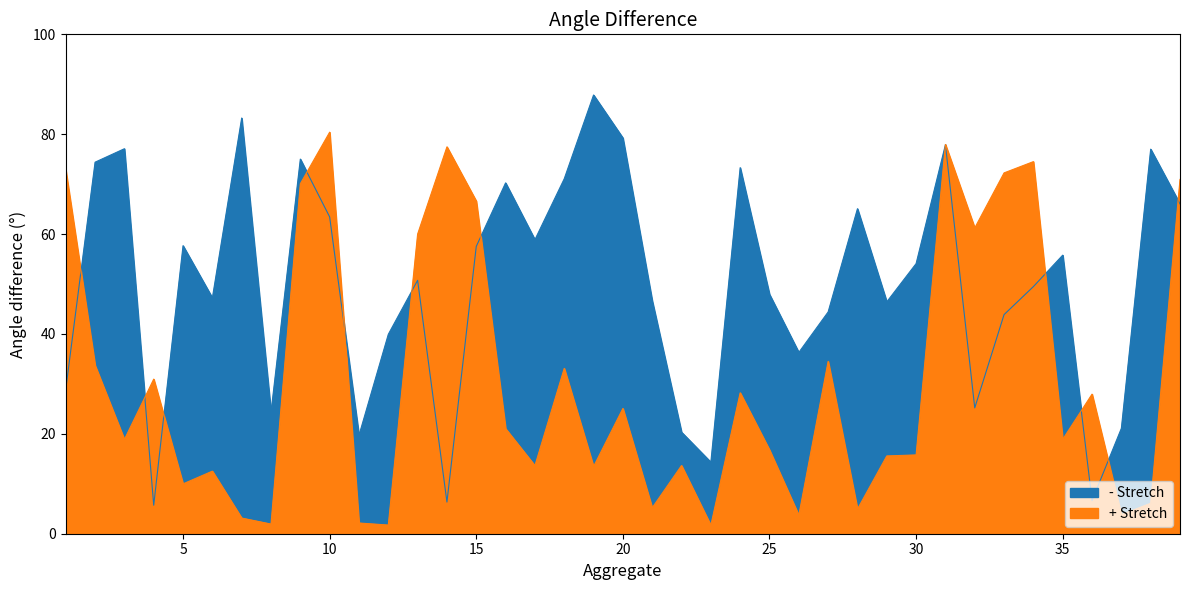

Is the value of - Stretch at 2 greater than the value of + Stretch at 14?

No